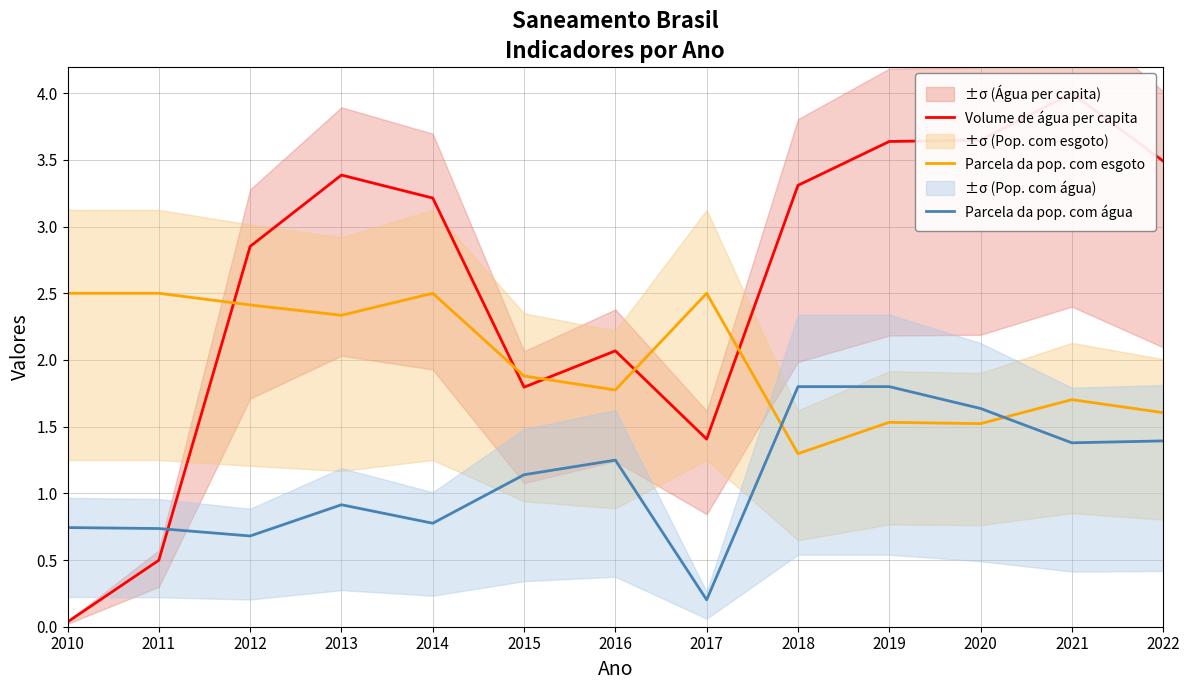

Is this an area chart (filled region under the line)?

No